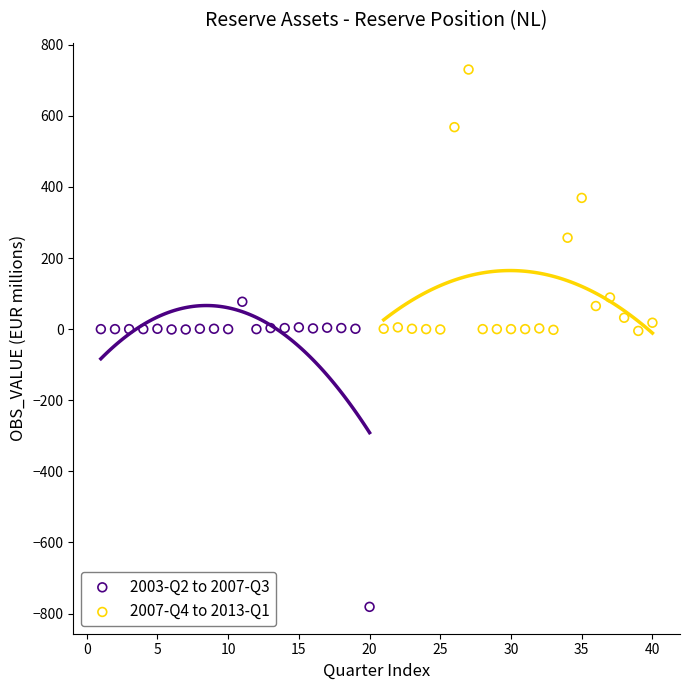

Which series contains the highest Y value?

2007-Q4 to 2013-Q1